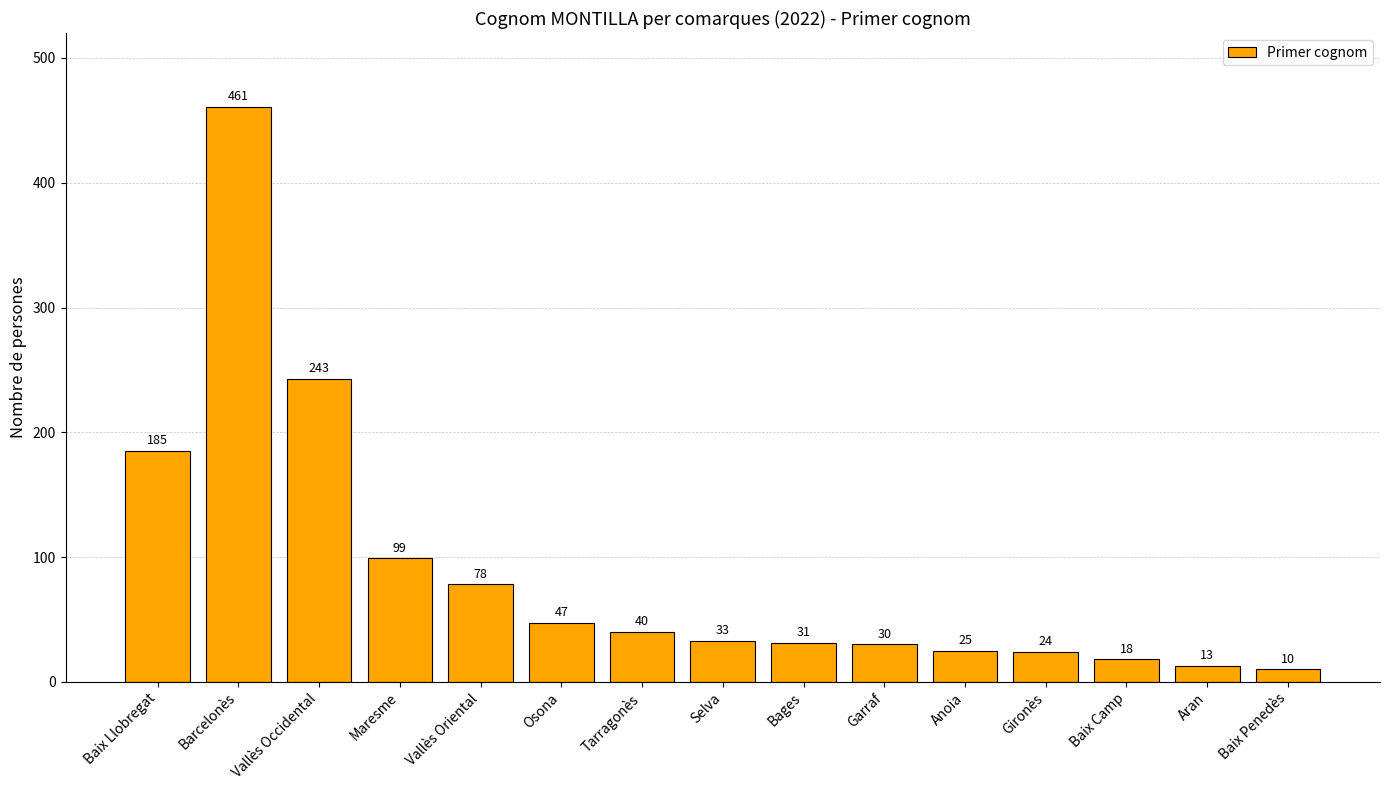

What is the ratio of the value at Tarragonès to the value at Osona?

0.9